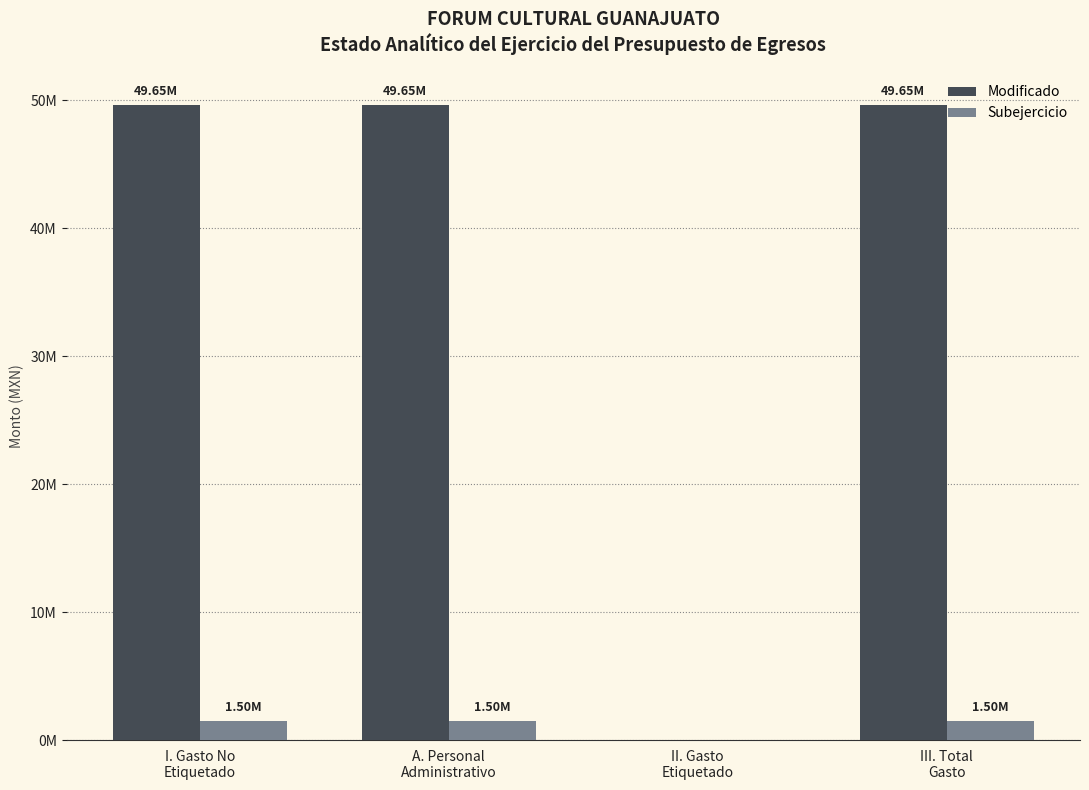

Are the bars grouped side by side (vs. stacked)?

Yes